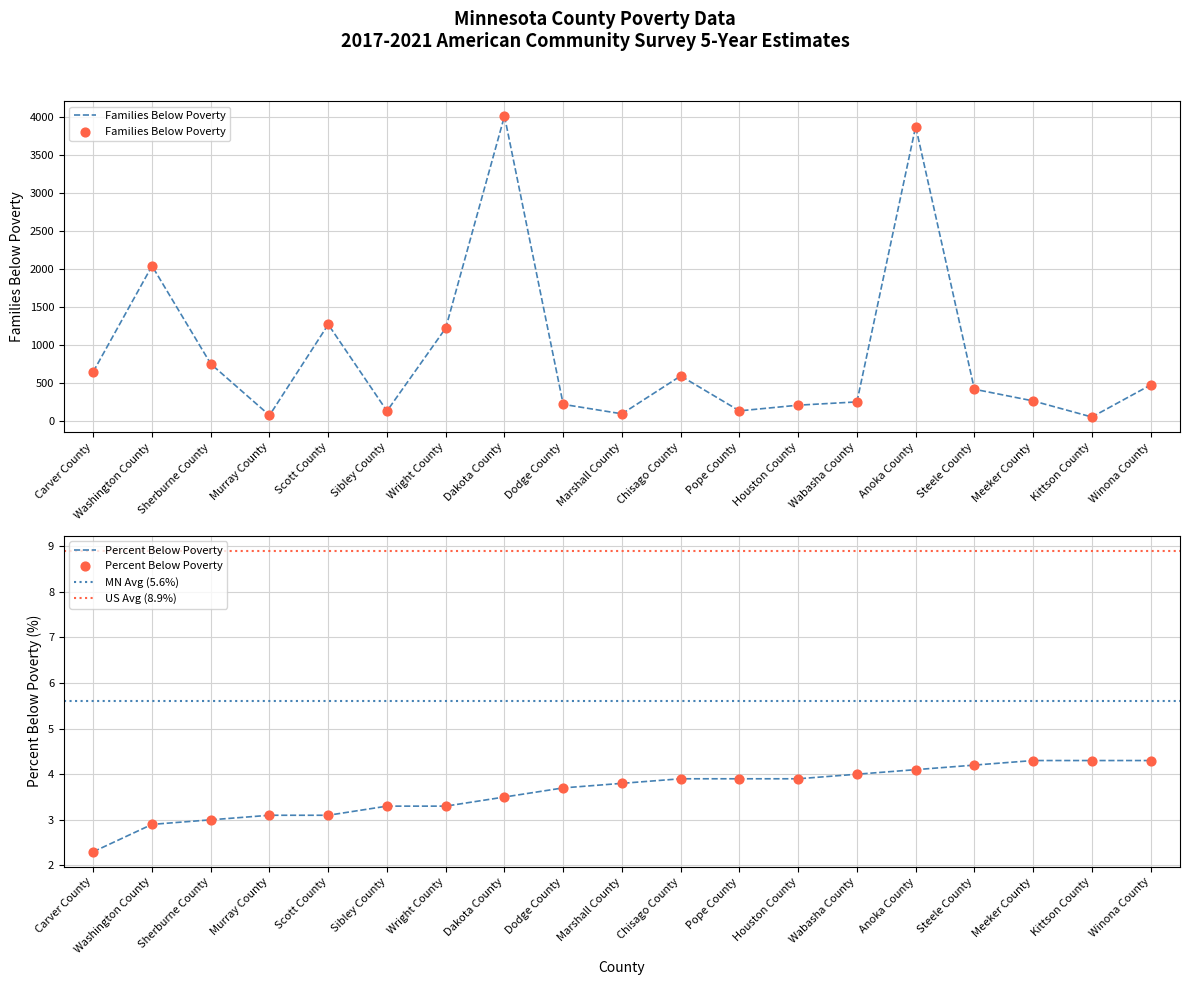

Is the value of Families Below Poverty at Winona County greater than the value of Percent Below Poverty at Kittson County?

Yes